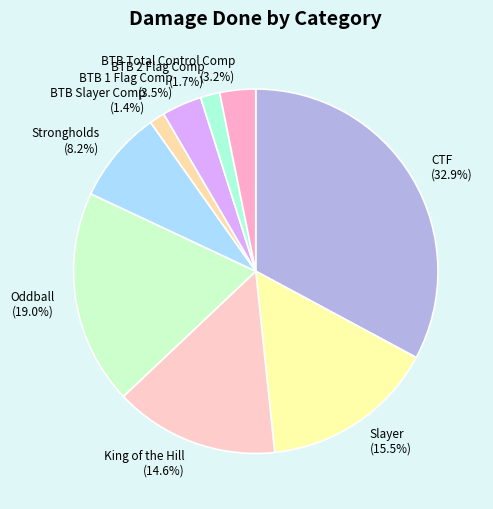

The BTB 1 Flag Comp slice represents 16% of the pie. True or false?

False